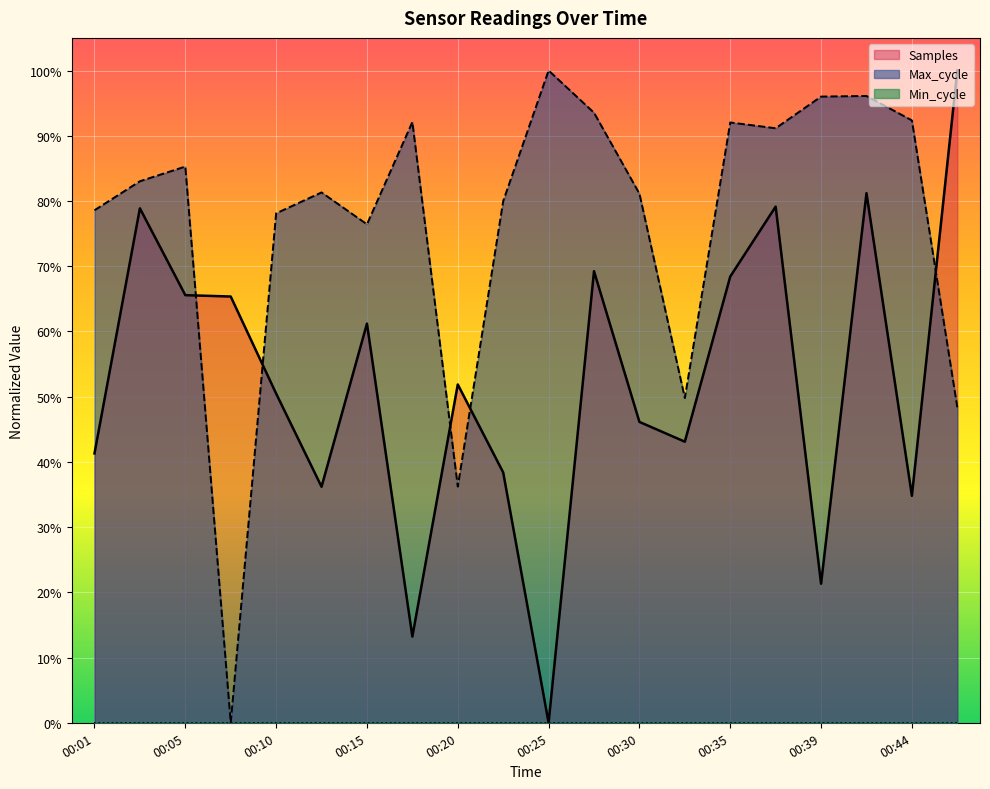

Reading left to right, extract all data points from this chart.

Samples: 00:01=0.4	00:03=0.8	00:05=0.7	00:08=0.7	00:10=0.5	00:13=0.4	00:15=0.6	00:18=0.1	00:20=0.5	00:22=0.4	00:25=0.0	00:27=0.7	00:30=0.5	00:32=0.4	00:35=0.7	00:37=0.8	00:39=0.2	00:42=0.8	00:44=0.3	00:47=1.0
Max_cycle: 00:01=0.8	00:03=0.8	00:05=0.9	00:08=0.0	00:10=0.8	00:13=0.8	00:15=0.8	00:18=0.9	00:20=0.4	00:22=0.8	00:25=1.0	00:27=0.9	00:30=0.8	00:32=0.5	00:35=0.9	00:37=0.9	00:39=1.0	00:42=1.0	00:44=0.9	00:47=0.5